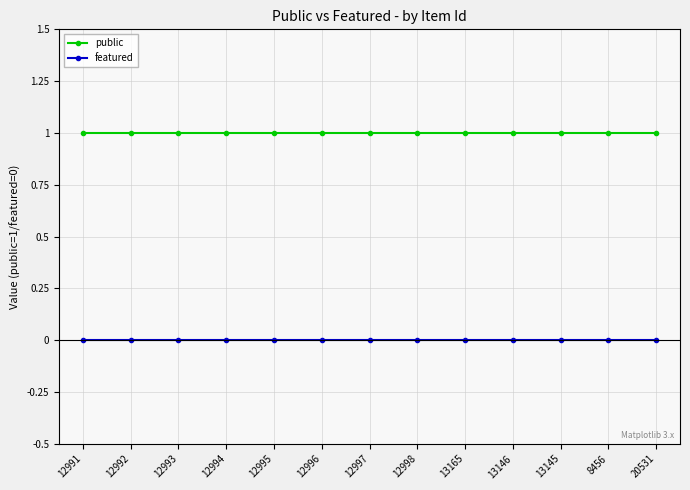

Rank the series by their maximum value, from highest to lowest.

public, featured